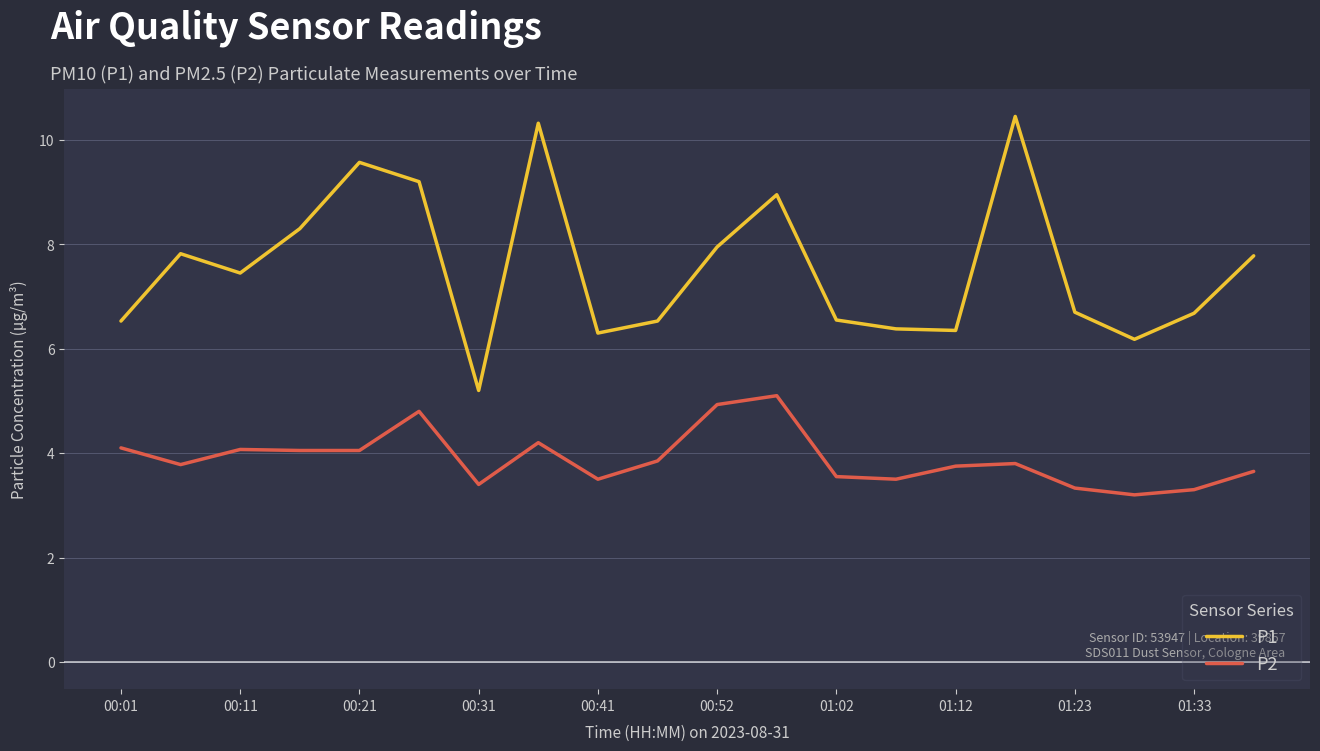

What is the minimum value for P2?

3.2